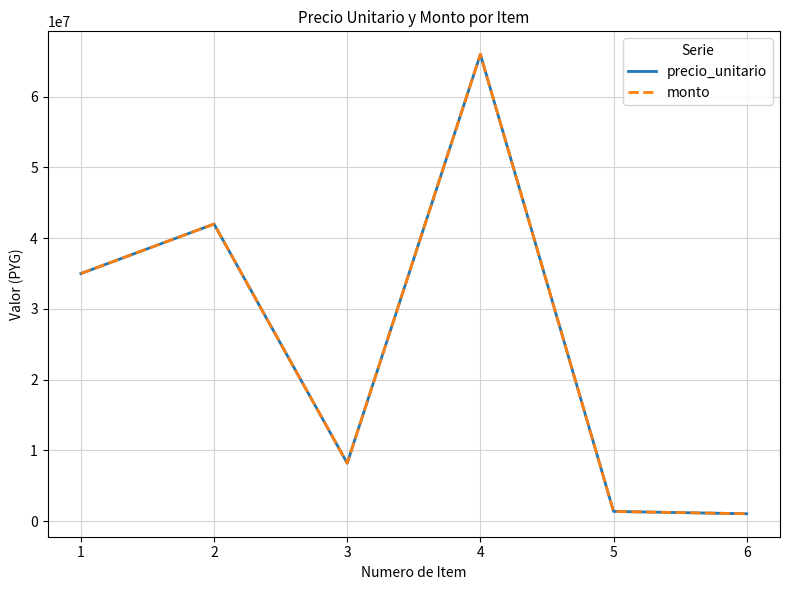

Is this an area chart (filled region under the line)?

No